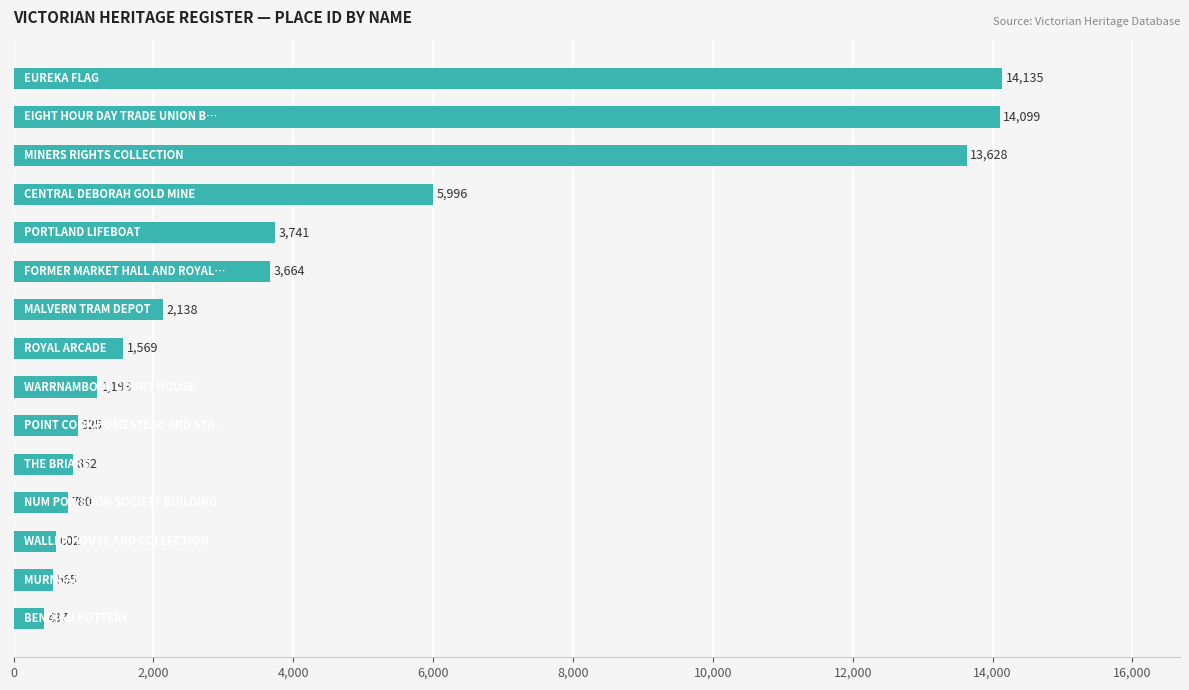

What is the difference between the maximum and minimum values?

13698